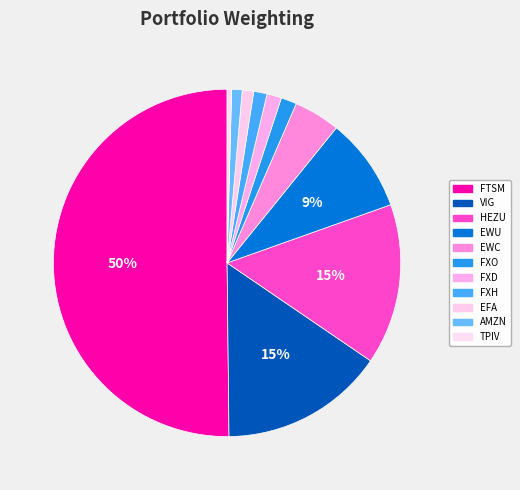

To the nearest percent, what portion does FXO represent?

1%